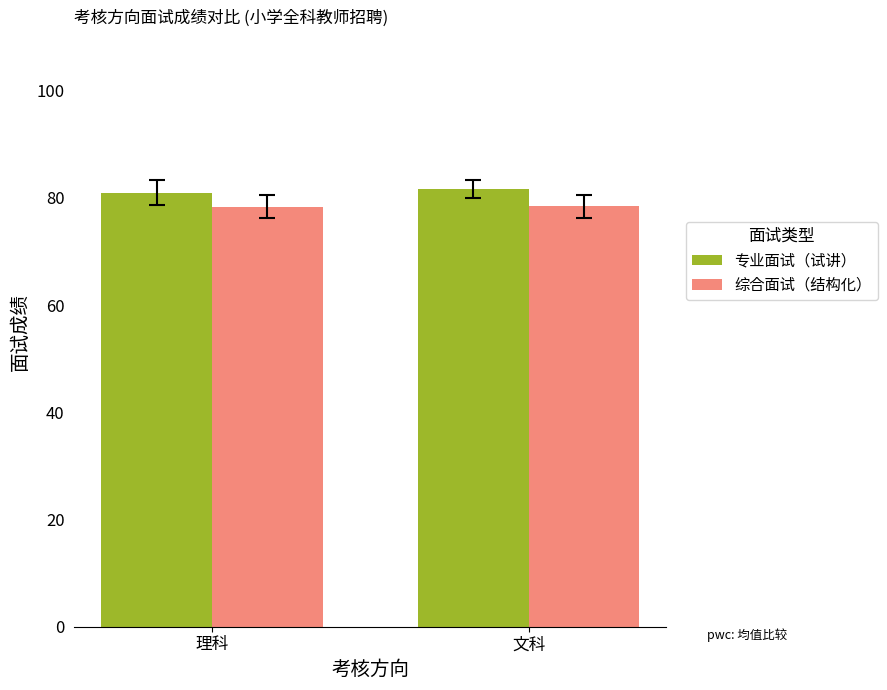

What is the sum of all 综合面试（结构化） values?

156.8